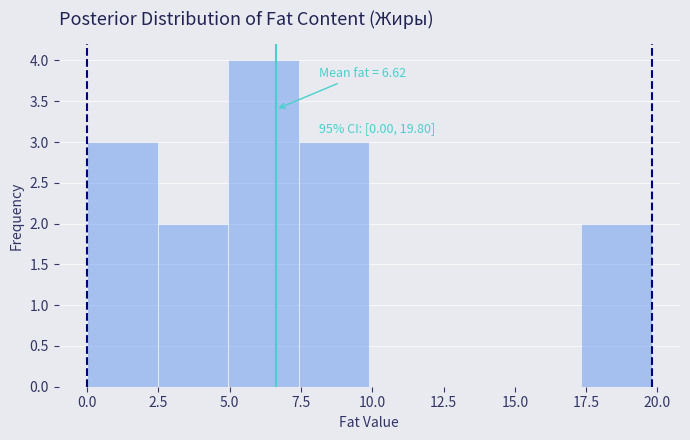

Which range on the x-axis has the tallest bar?

5.0 to 7.5